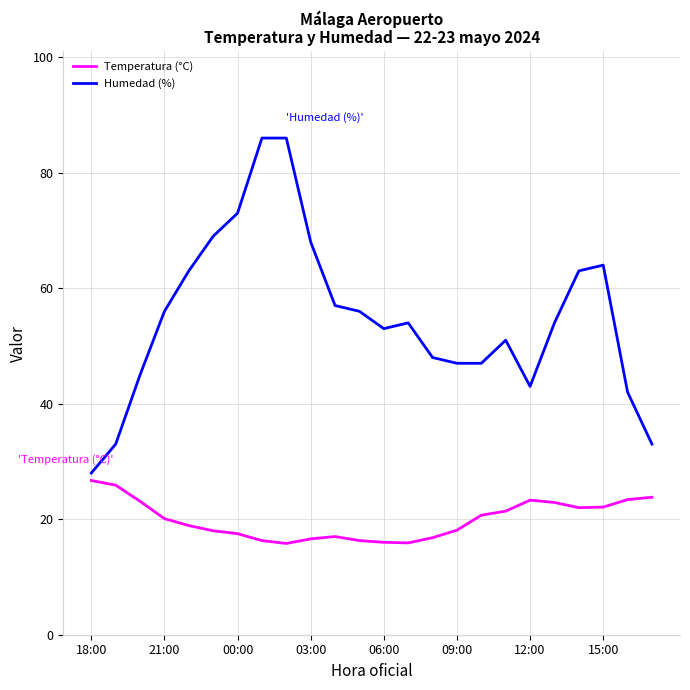

What is the maximum value for Humedad (%)?

86.0